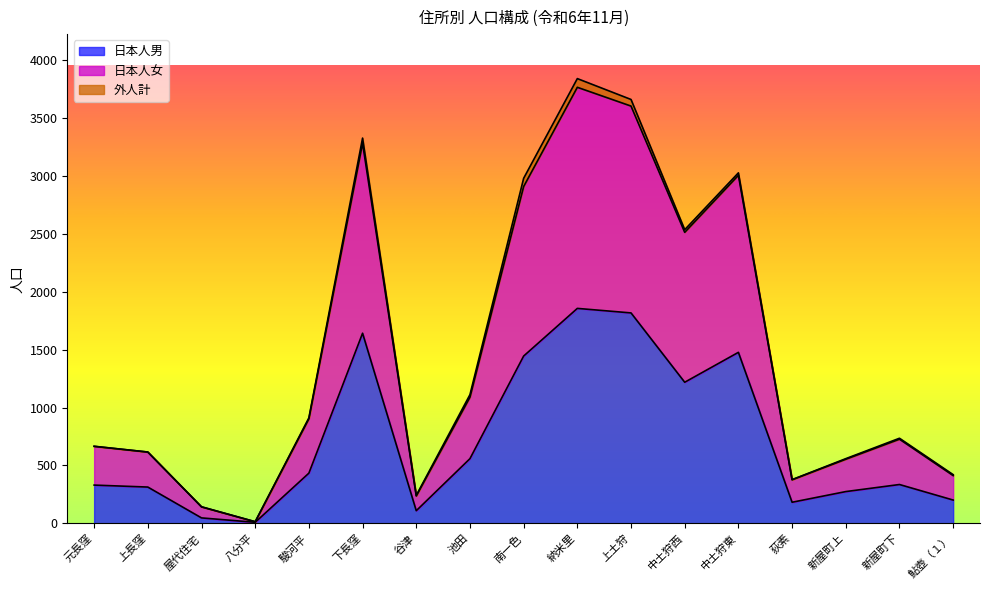

What is the maximum value shown in the chart?

3762